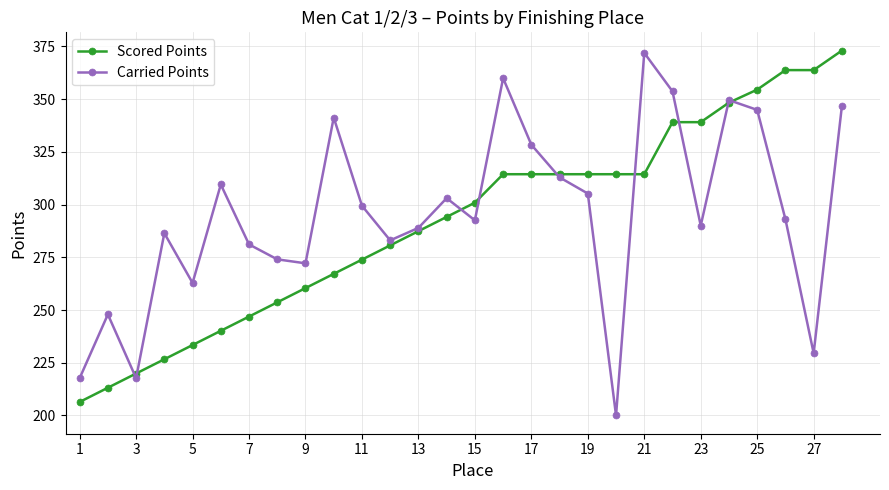

What is the maximum value shown in the chart?

373.0